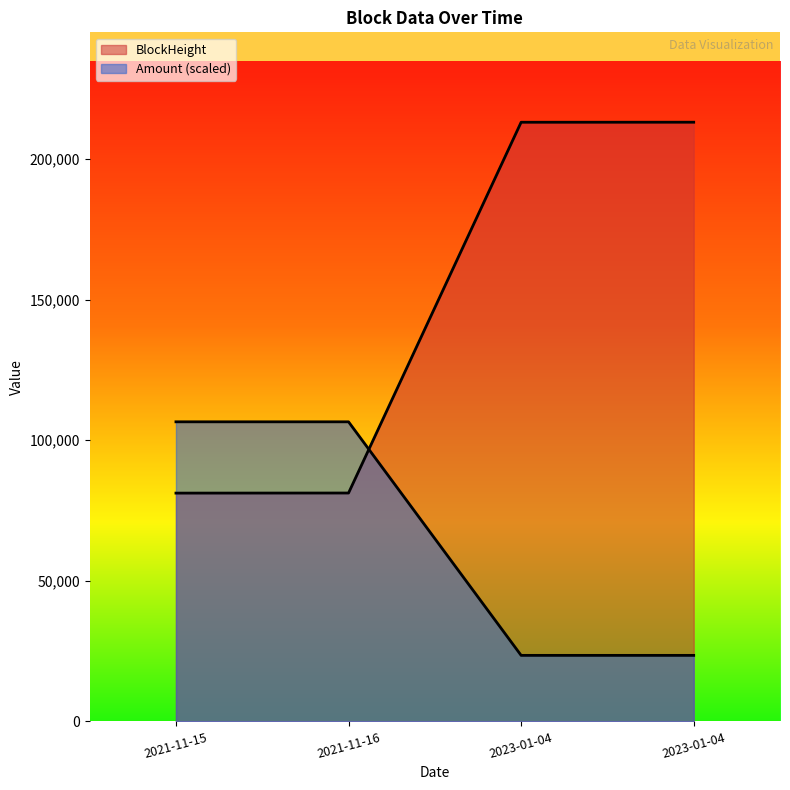

How many data points does each series have?

4